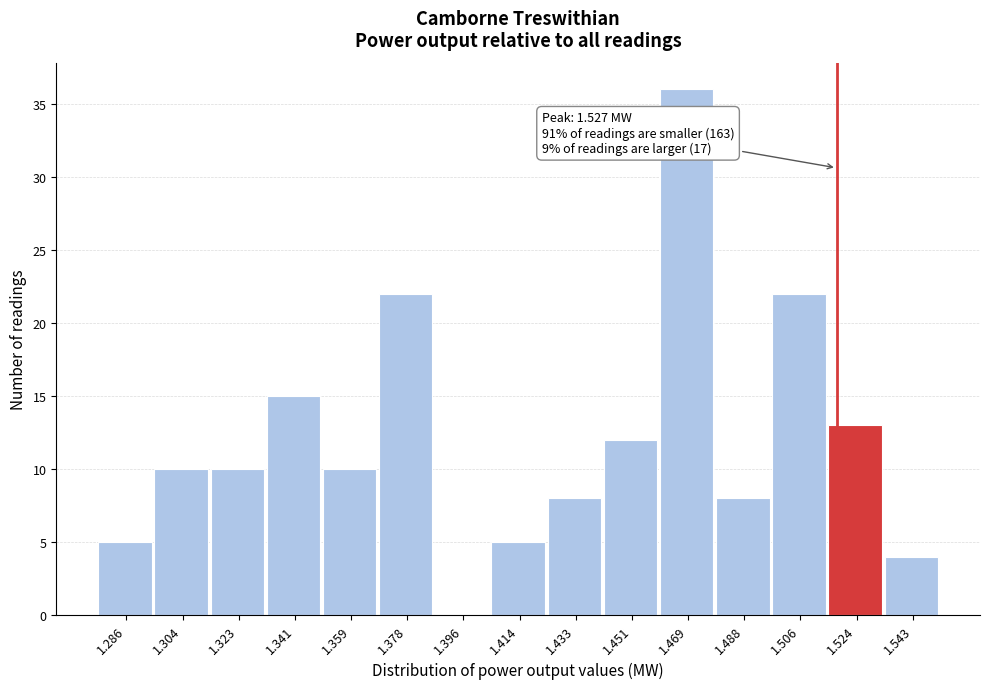

Reading right to left, extract all data points from this chart.

1.543=4	1.524=13	1.506=22	1.488=8	1.469=36	1.451=12	1.433=8	1.414=5	1.396=0	1.378=22	1.359=10	1.341=15	1.323=10	1.304=10	1.286=5